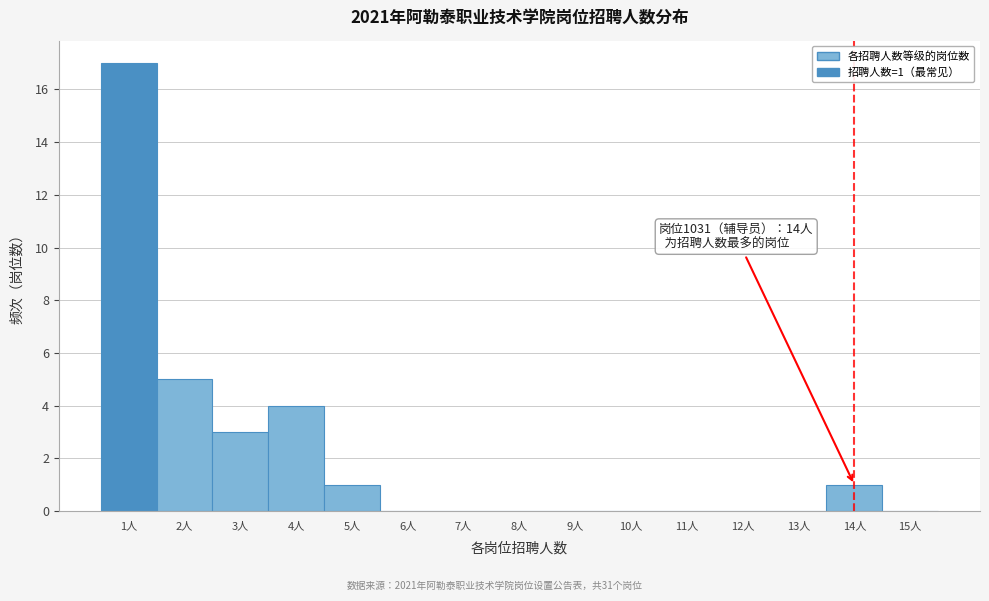

Over which range of the x-axis is the bar tallest?

0.5 to 1.5